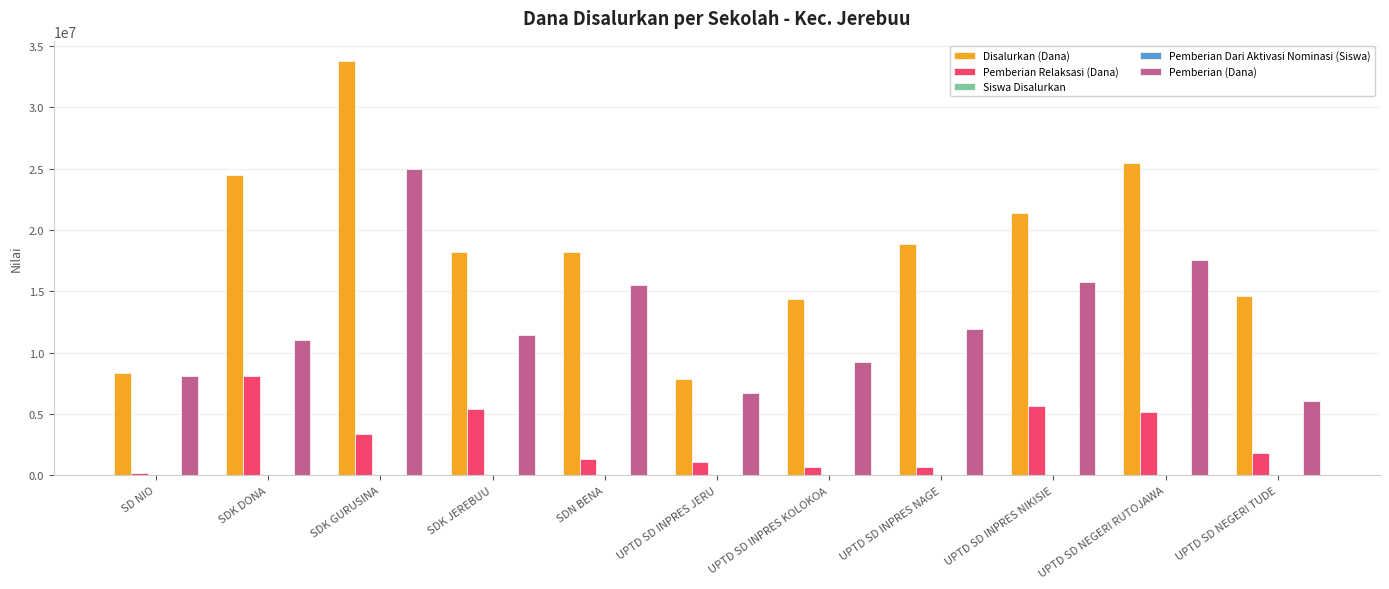

How many groups of bars are there?

11